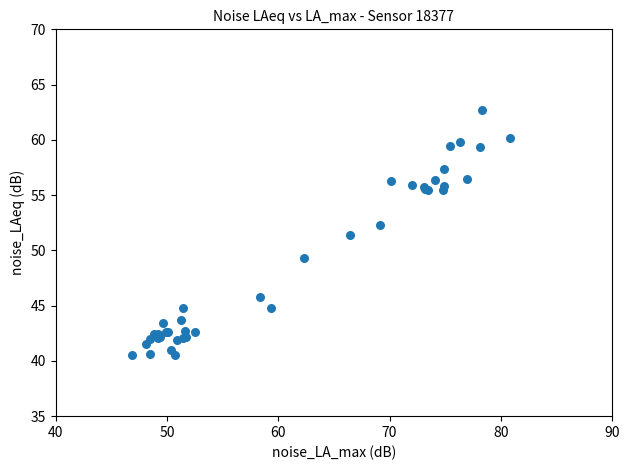

What Y value in the scatter plot is closest to 51?

51.4